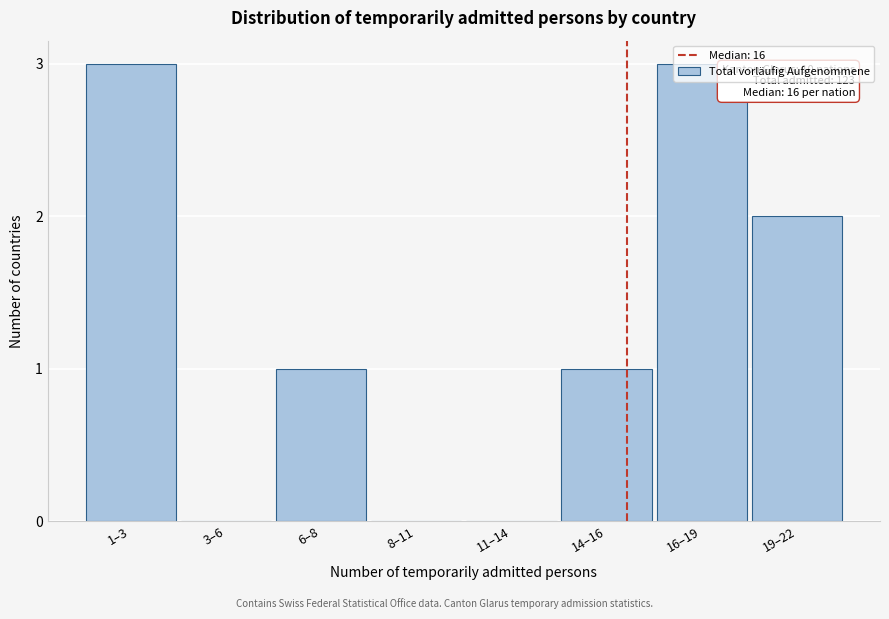

True or false: the data shows 0 at 8–11.

True